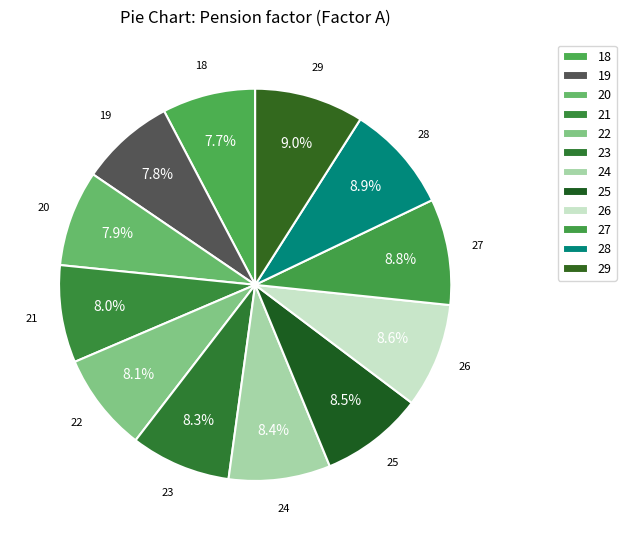

Is 21 the majority of the pie?

No